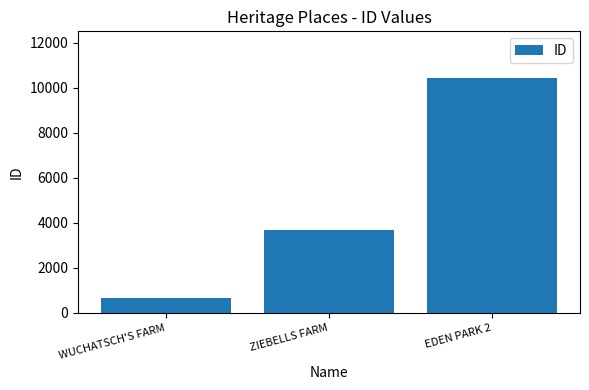

True or false: the data shows 6084 at ZIEBELLS FARM.

False